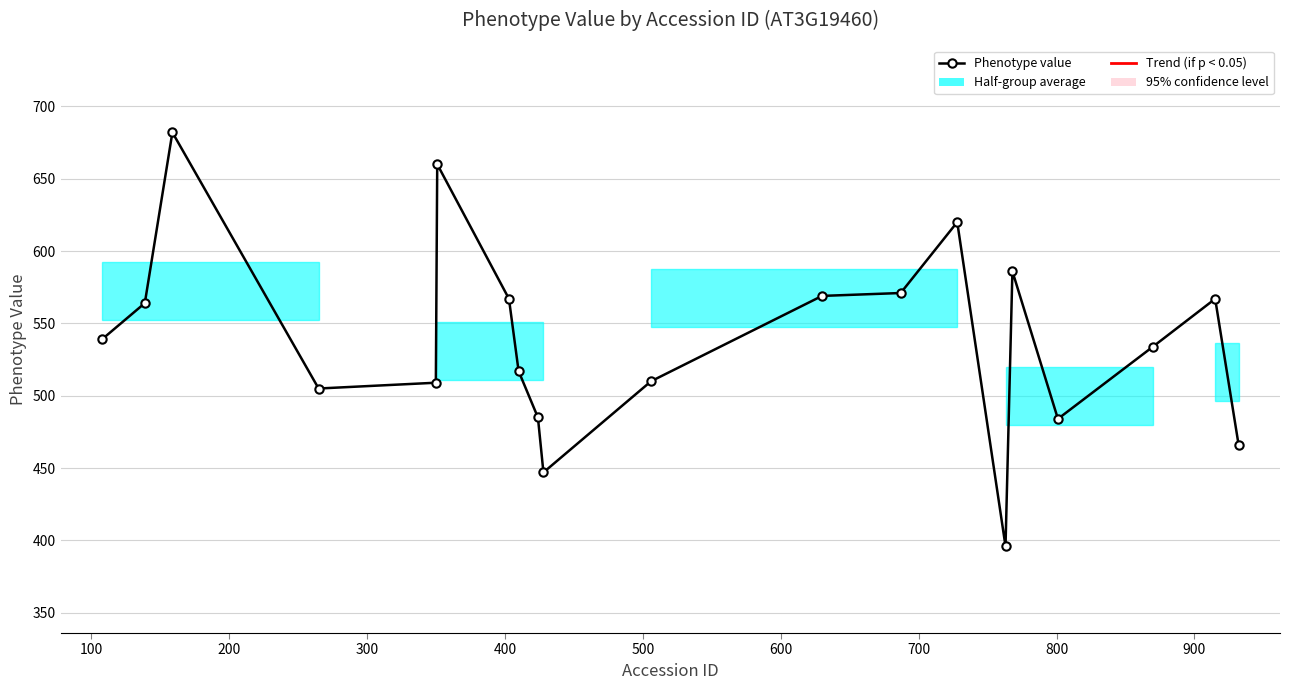

How many distinct data groups are displayed?

1